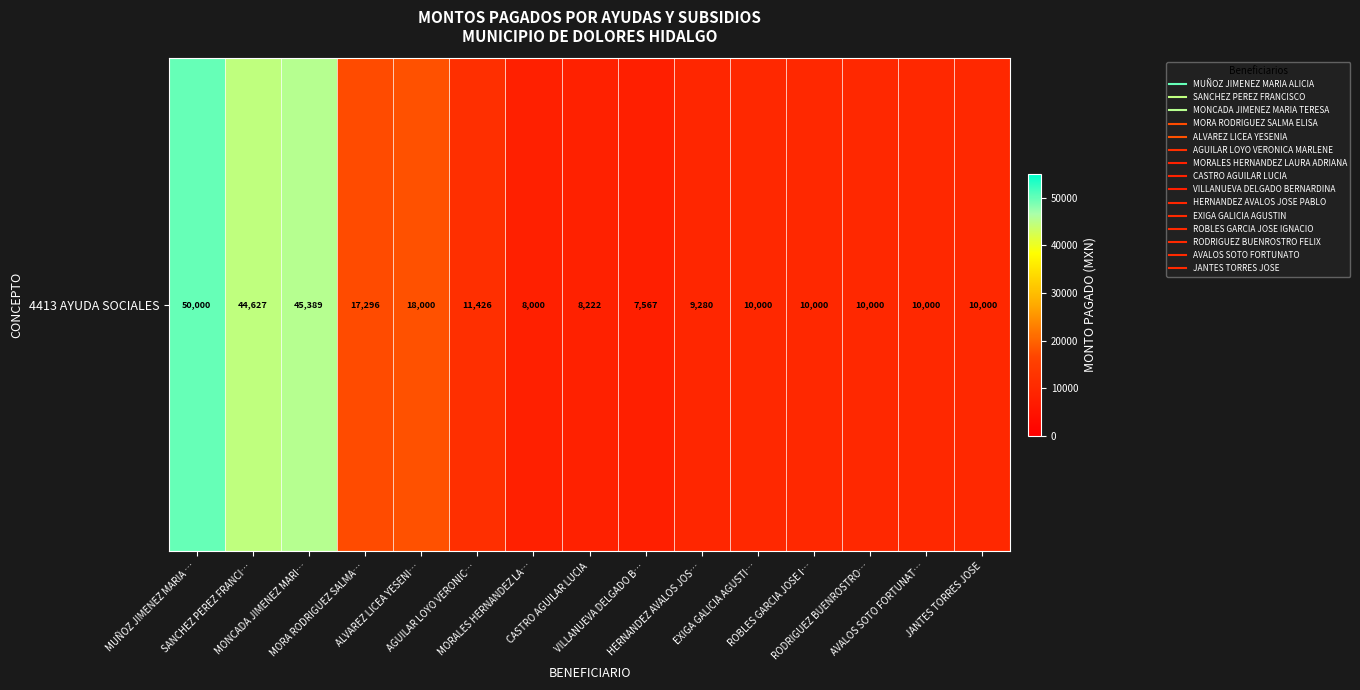

Count the number of data series in this chart.

1